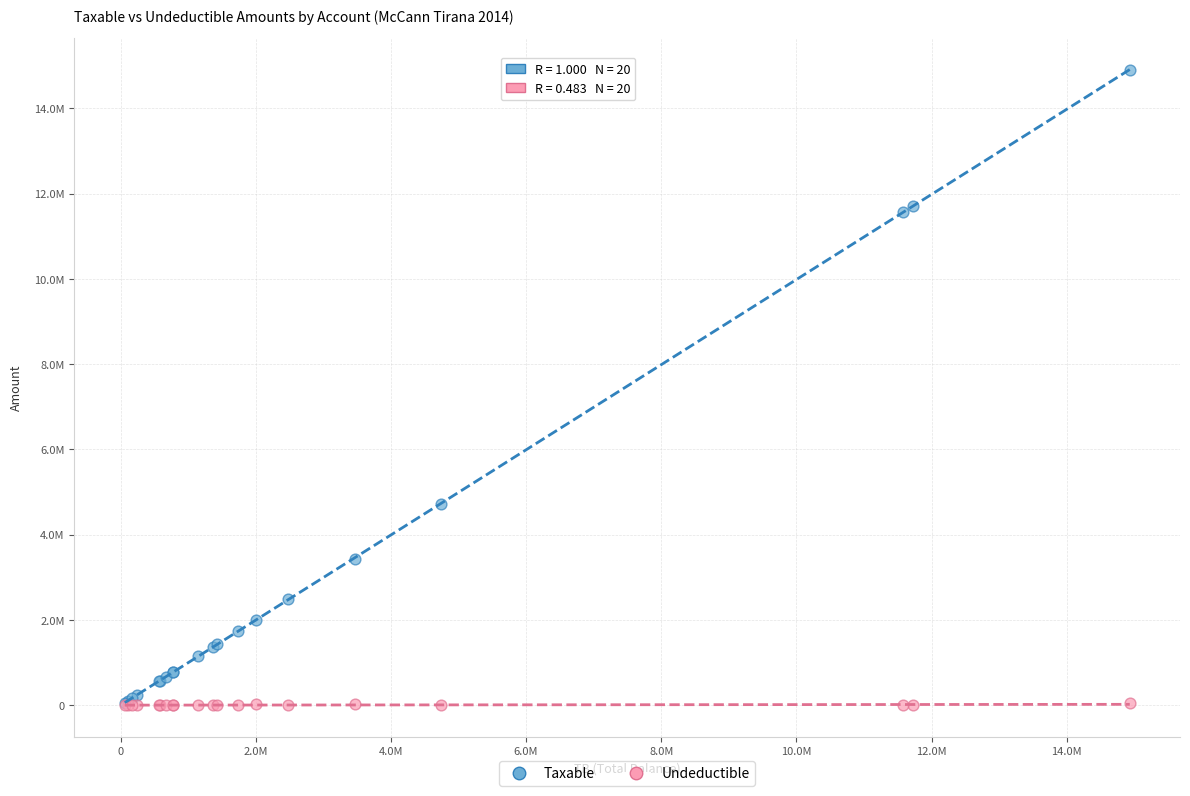

What are all the series names shown in the legend?

Taxable, Undeductible